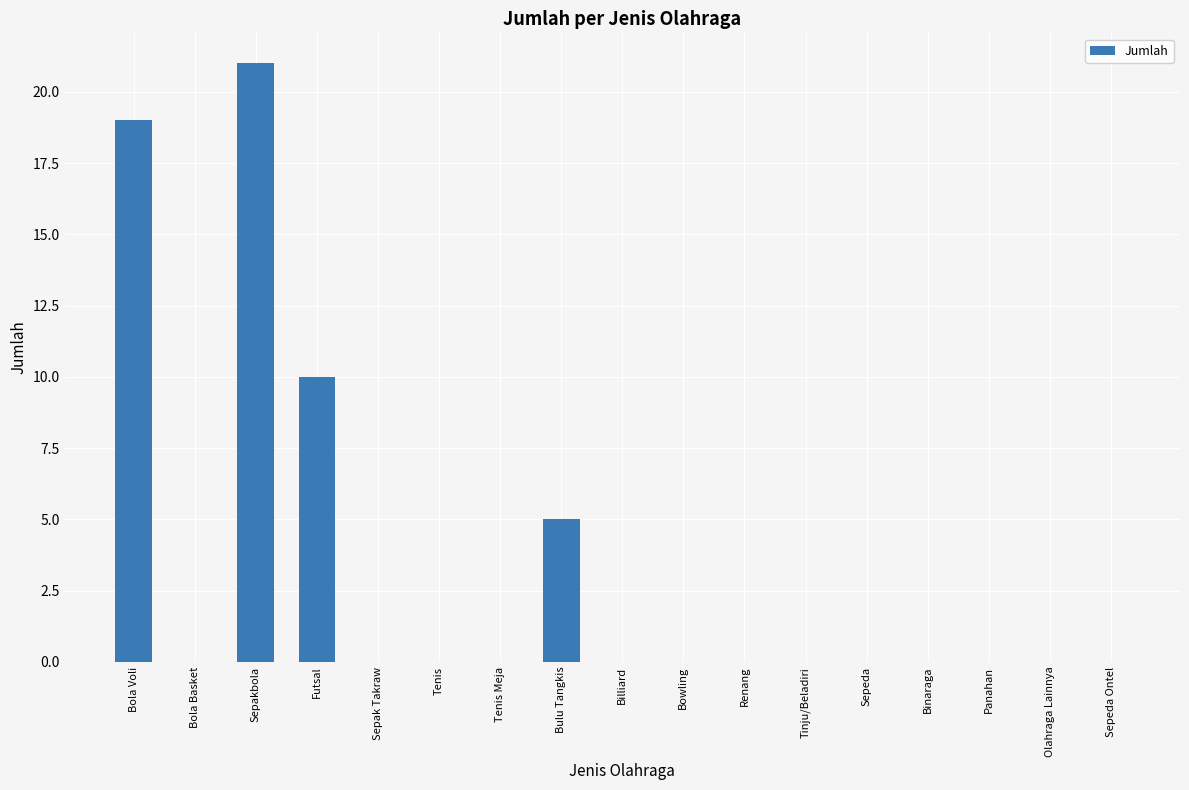

What is the sum of all values?

55